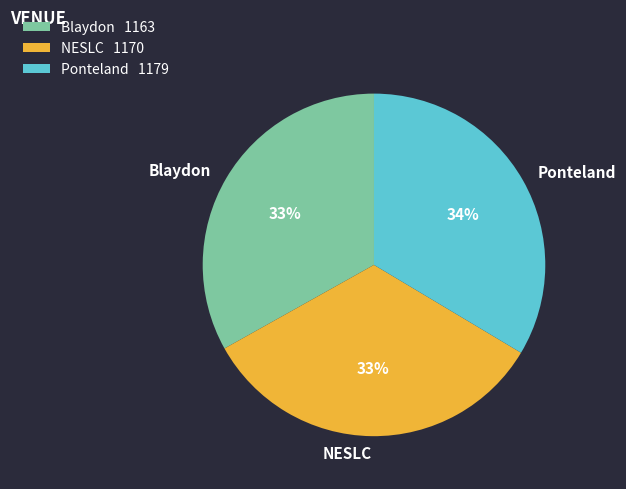

Is there any slice that represents more than half of the pie?

No